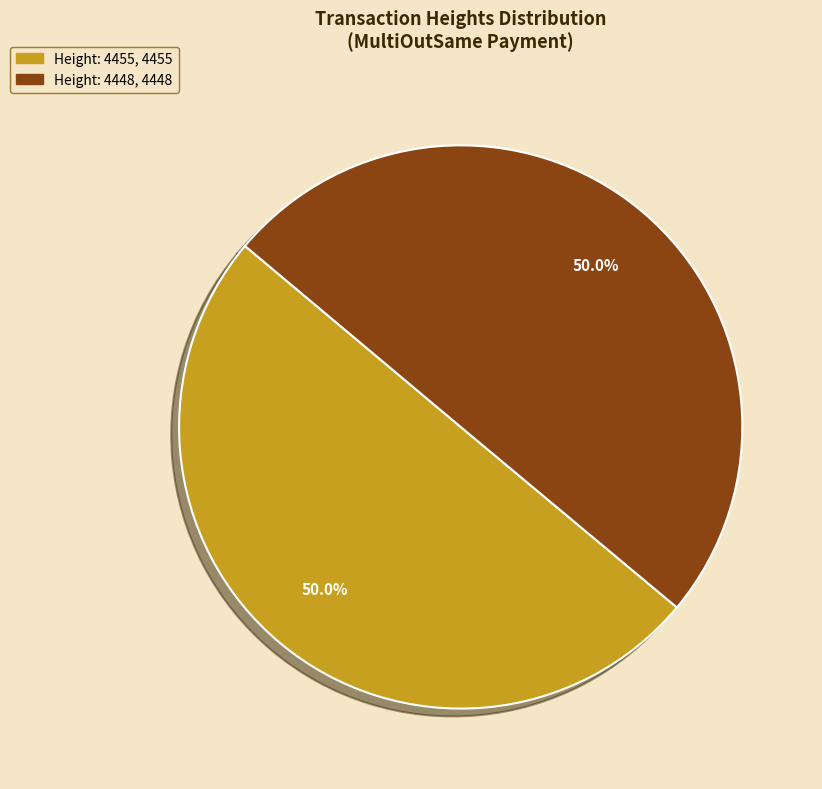

To the nearest percent, what percentage of the pie is Height: 4455?

50%